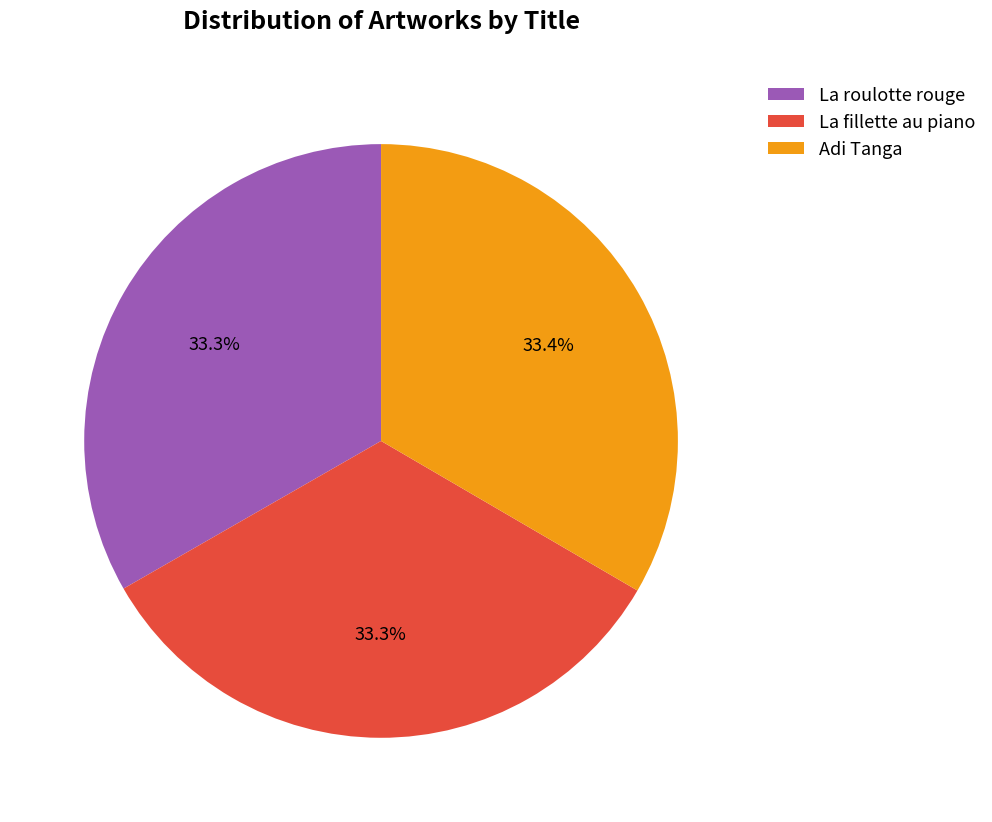

To the nearest percent, what portion does Adi Tanga represent?

33%